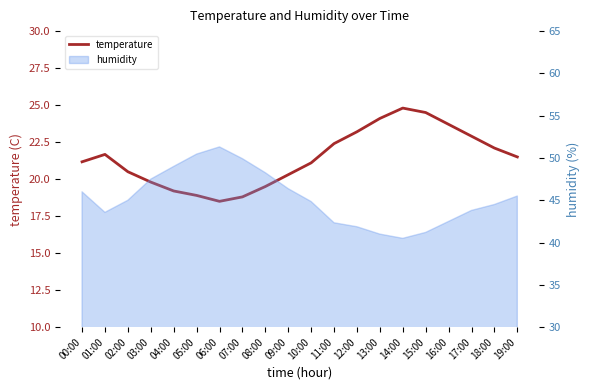

What is the average value?

21.4